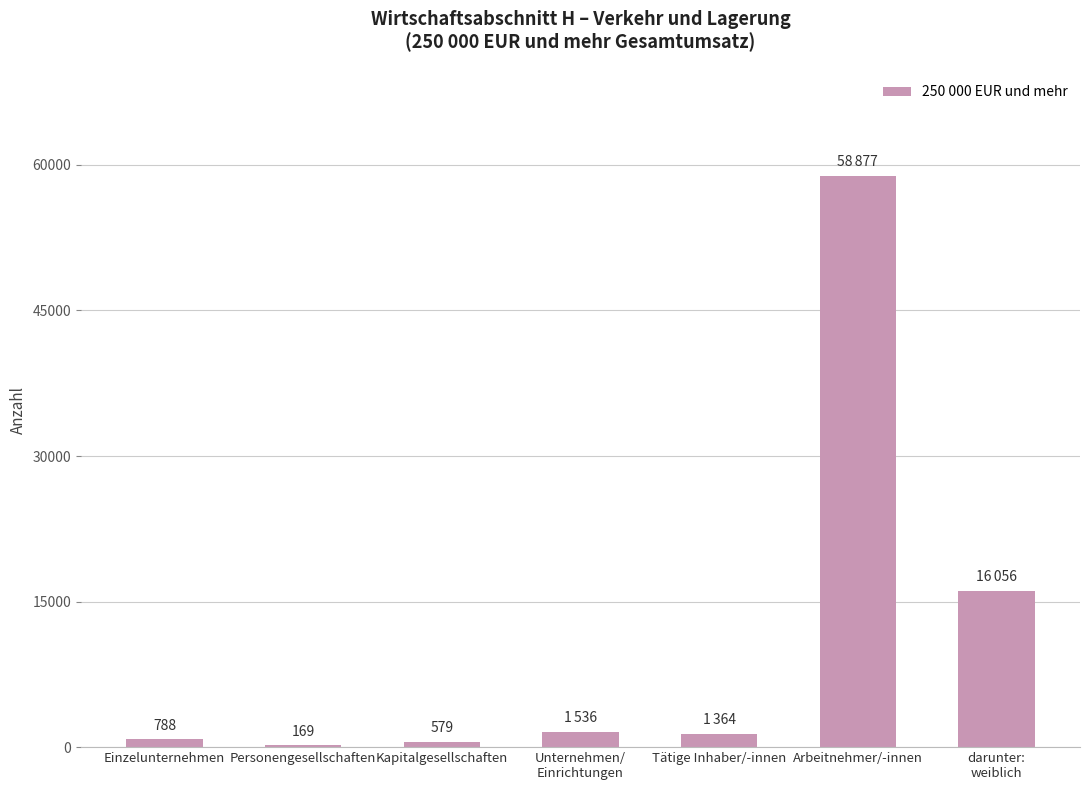

What is the sum of all values?

79369